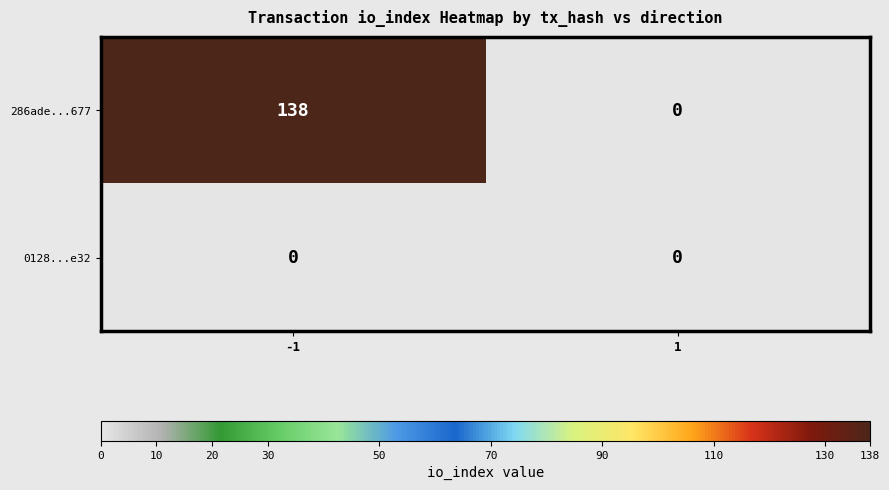

What is the greatest value displayed?

138